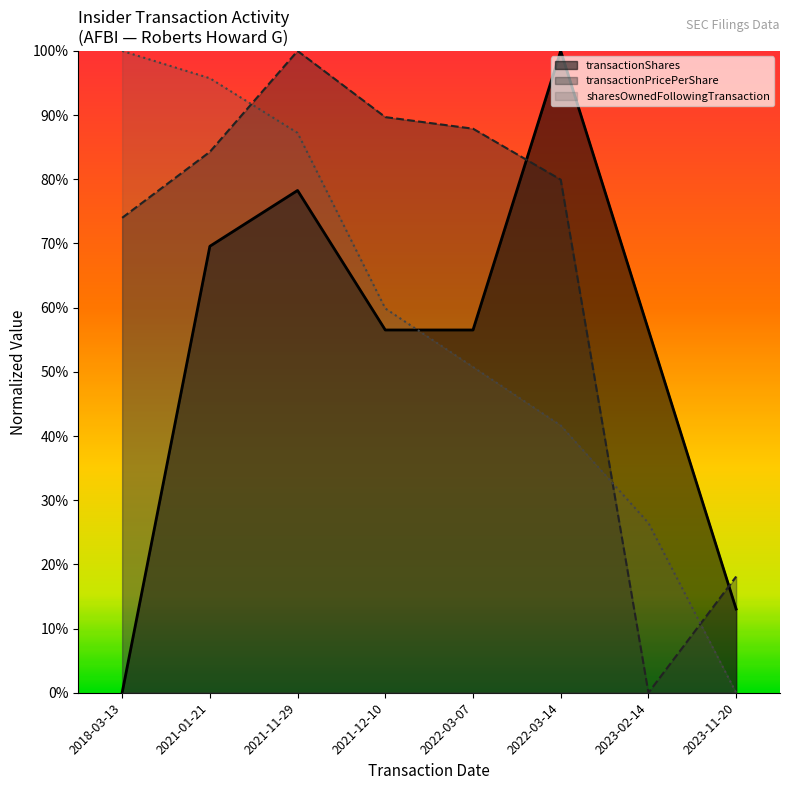

The value of transactionPricePerShare at 2021-12-10 is 0.9. True or false?

True